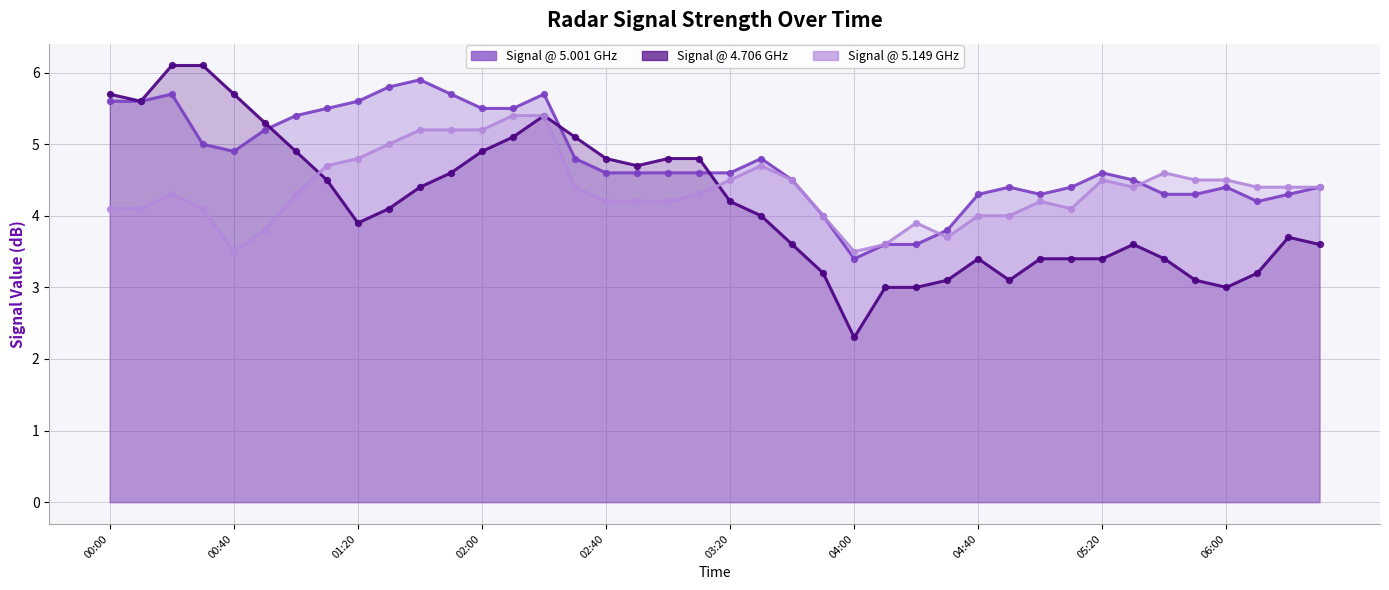

Which series contains the highest Y value?

4.706